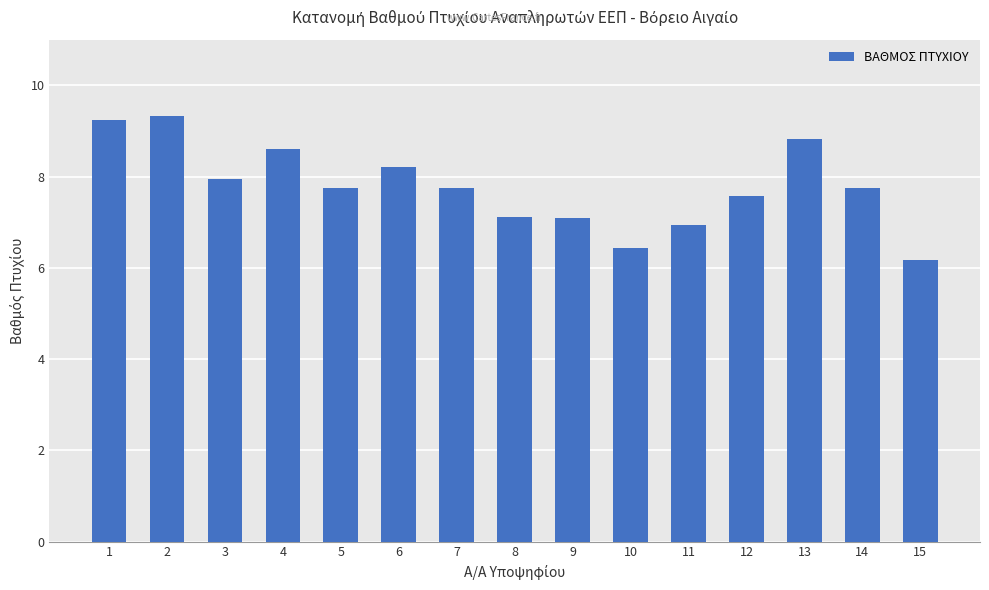

Read the value at 12.

7.6